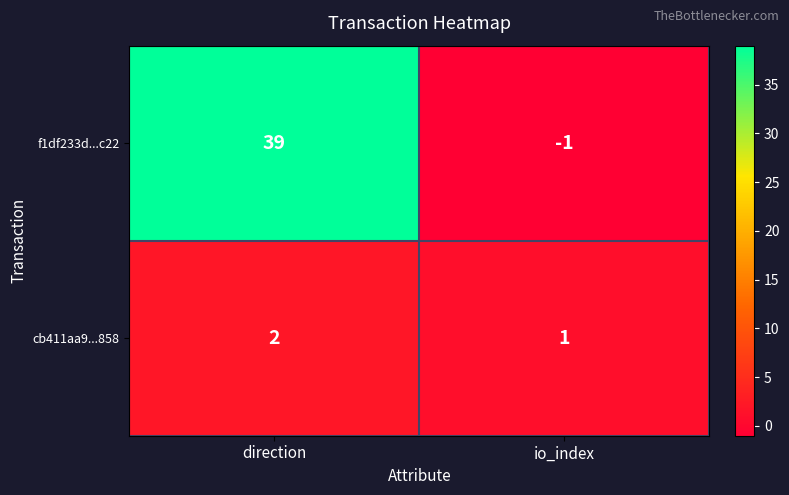

Which series has the widest spread of values?

f1df233d...c22